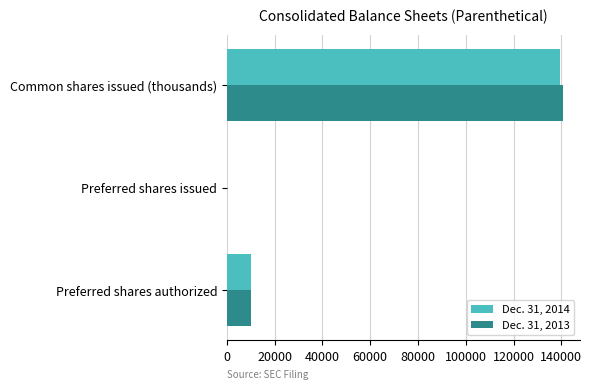

Which series changed the most between Preferred shares issued and Common shares issued (thousands)?

Dec. 31, 2013